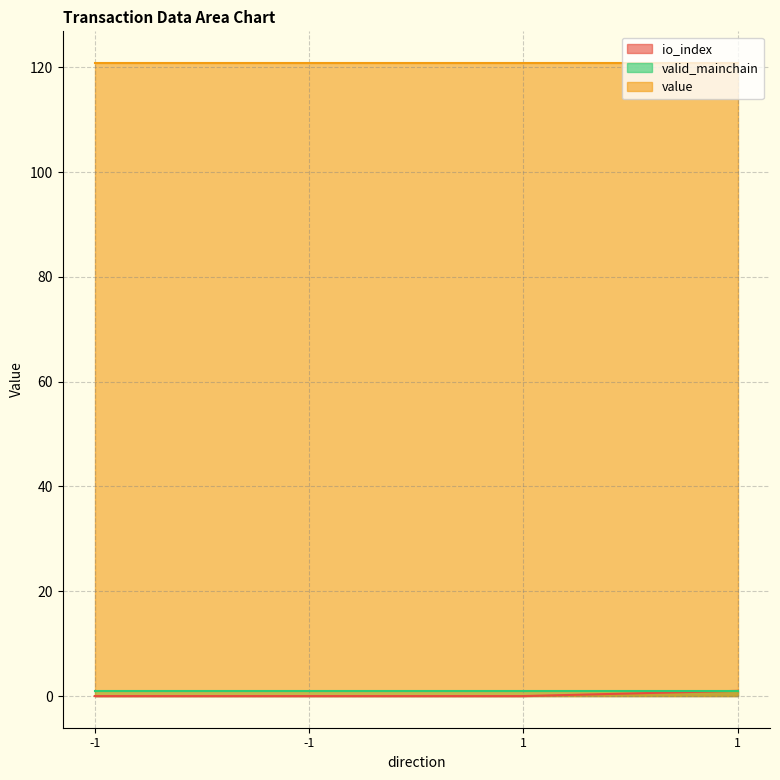

True or false: valid_mainchain and value cross at least once.

False